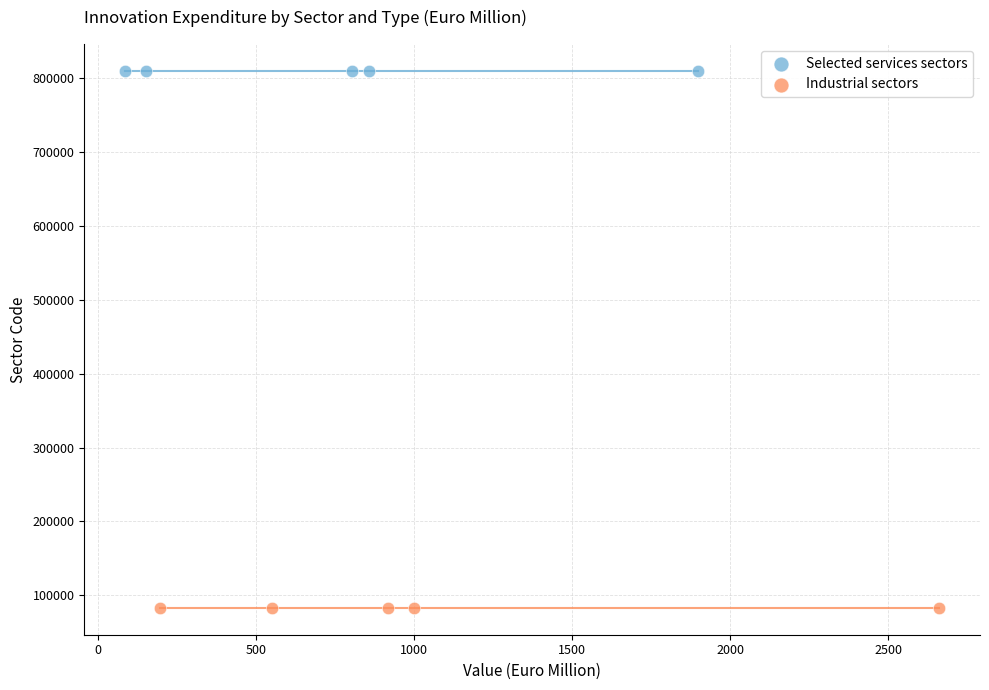

Which series reaches the minimum Y coordinate?

Industrial sectors